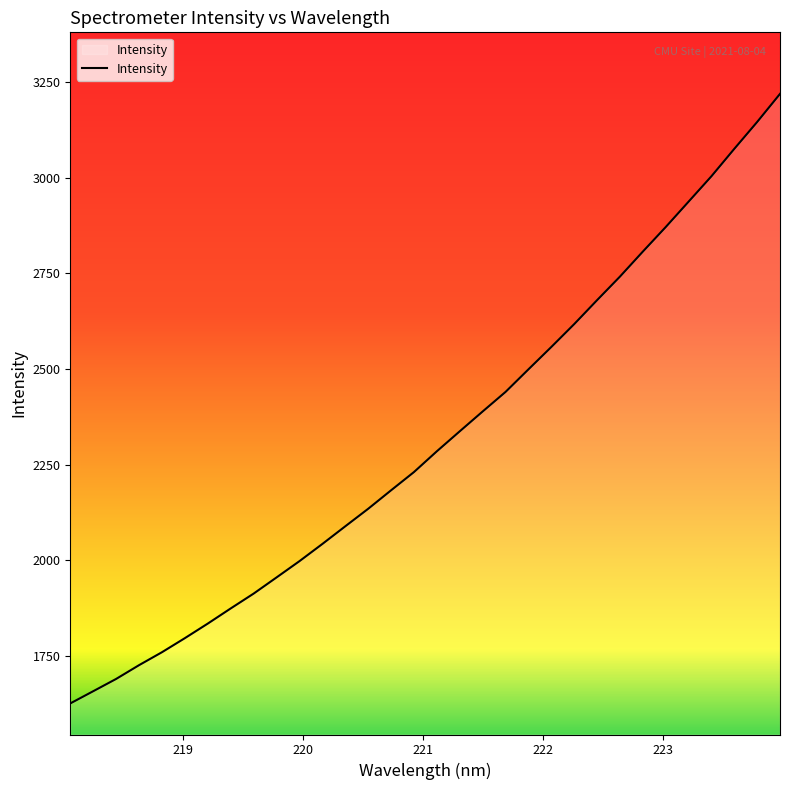

What is the difference between the second highest and second lowest values?

1488.6